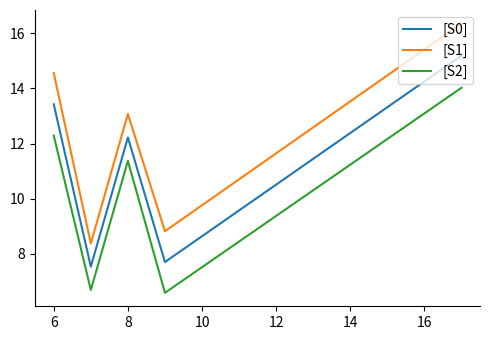

Rank the series by their maximum value, from highest to lowest.

[S1], [S0], [S2]